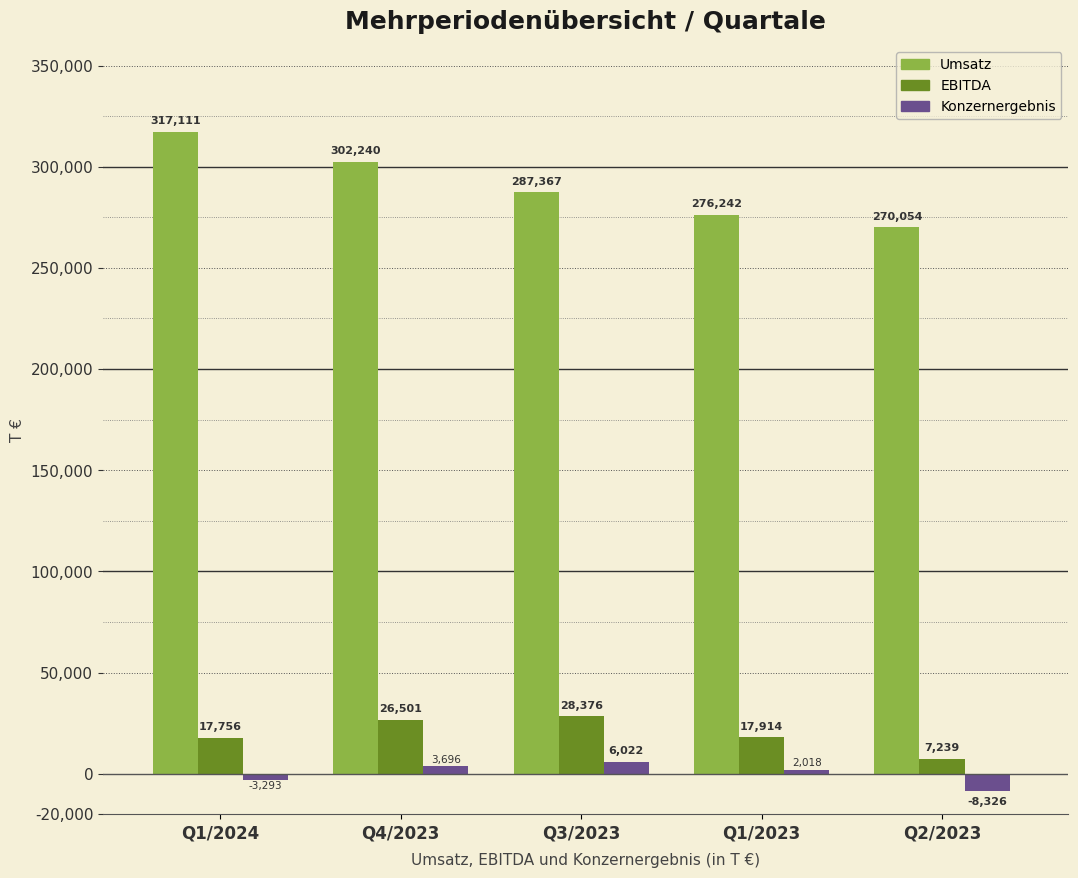

Rank the series at Q1/2024 from lowest to highest value.

Konzernergebnis, EBITDA, Umsatz